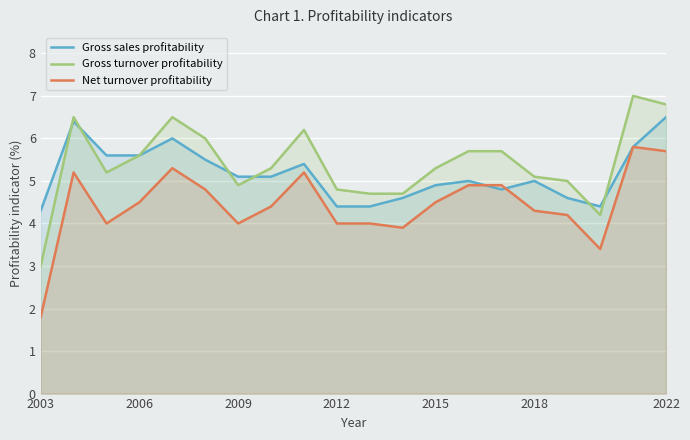

The value of Net turnover profitability at 2015 is 2.2. True or false?

False